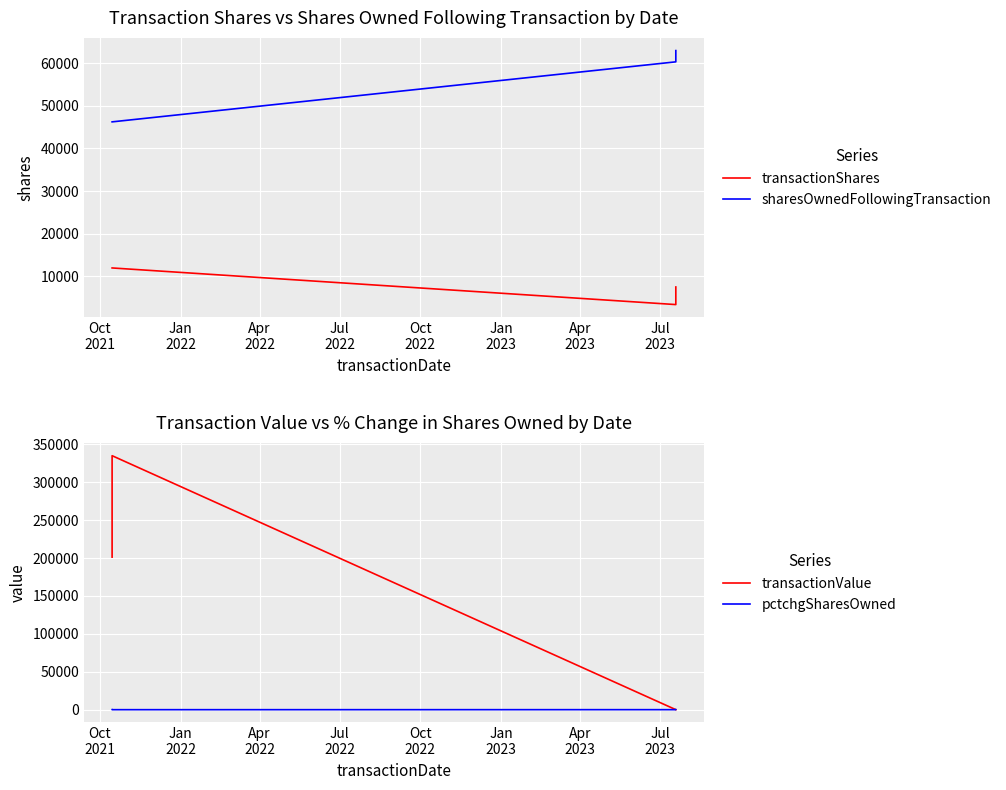

At which category is the sum across all series the highest?

Jan
2022